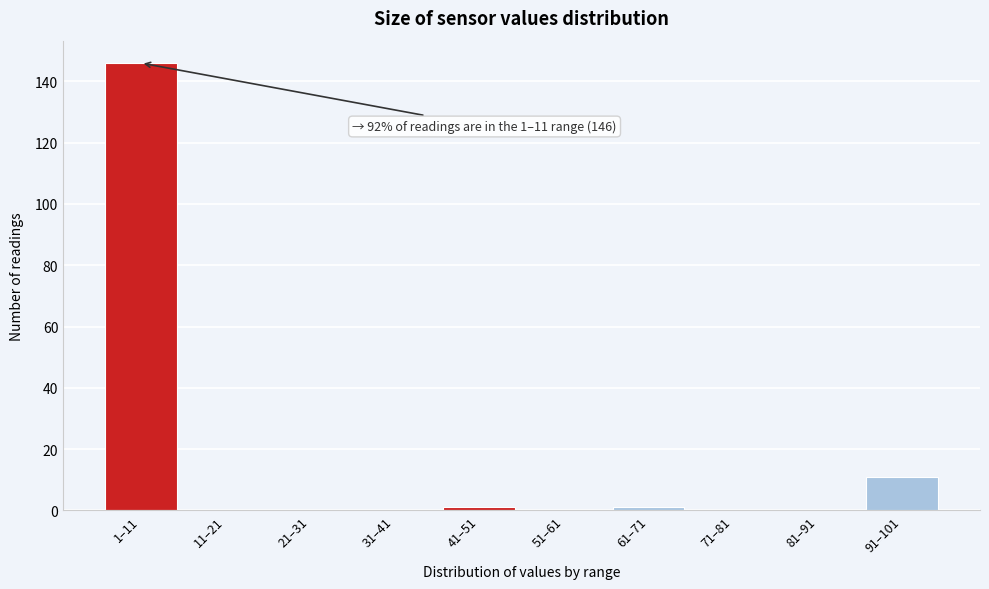

Reading left to right, transcribe all the data shown in this chart.

1–11=146	11–21=0	21–31=0	31–41=0	41–51=1	51–61=0	61–71=1	71–81=0	81–91=0	91–101=11